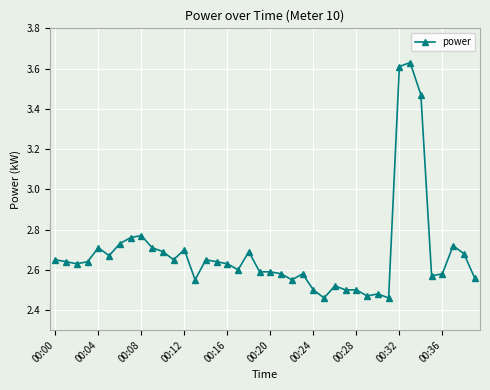

How many values are between 2 and 3?

37